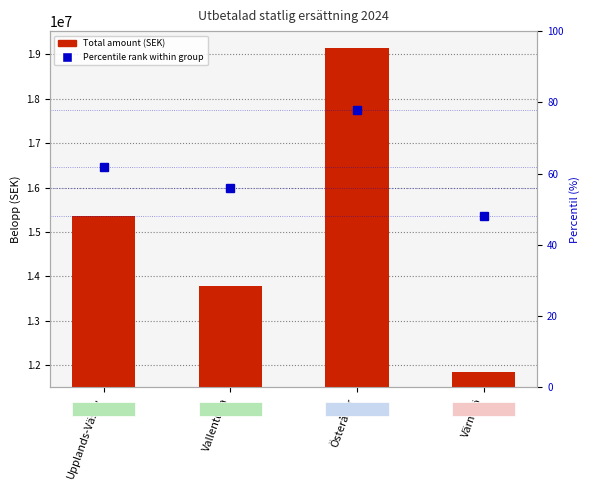

The value of Percentile rank at Värmdö is 48. True or false?

True